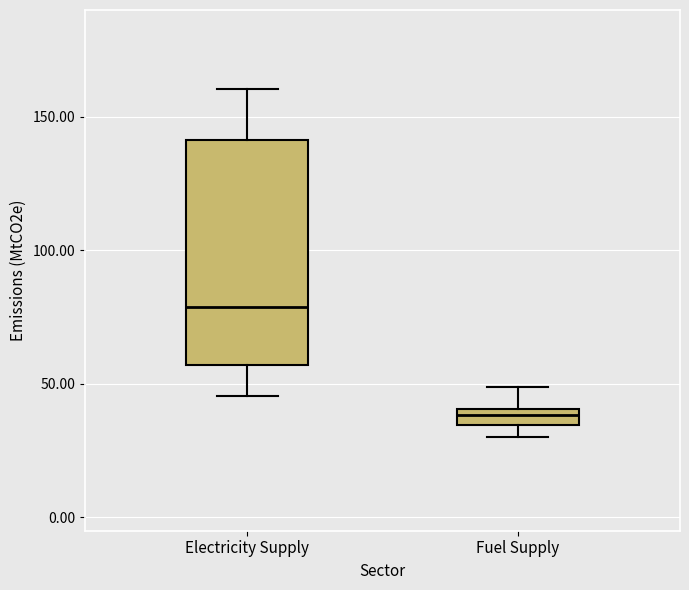

Which box is the tallest, from its lower edge to its upper edge?

Electricity Supply